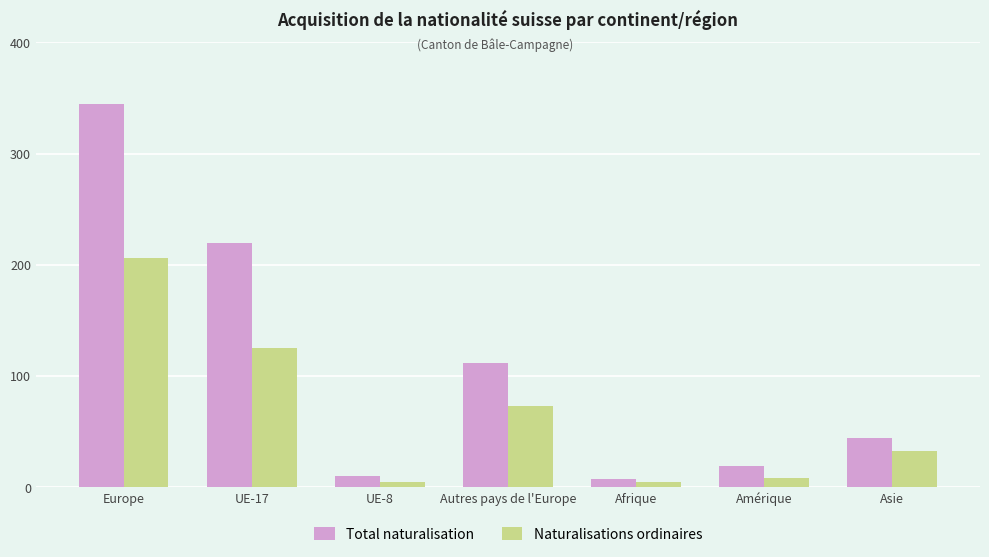

What is the difference between the Total naturalisation values at Autres pays de l'Europe and Asie?

68